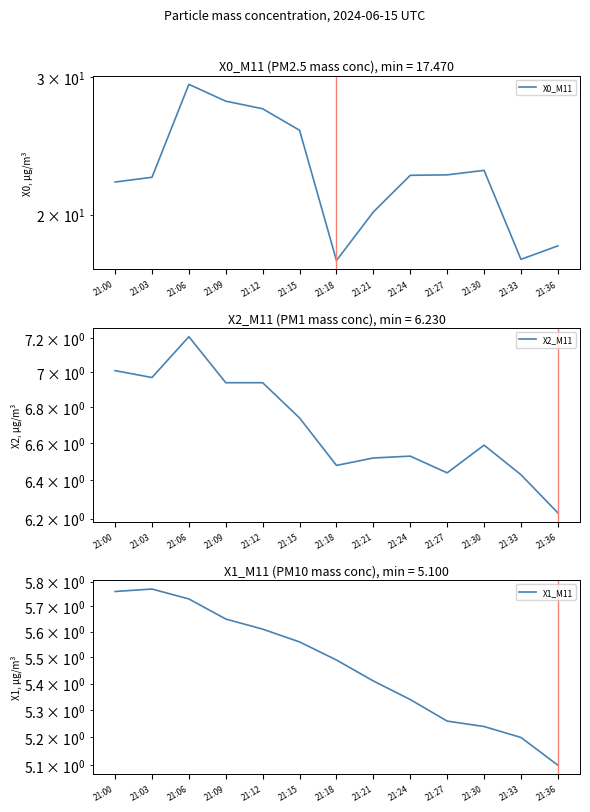

True or false: X1_M11 has a value of 5.2 at 21:30.

True